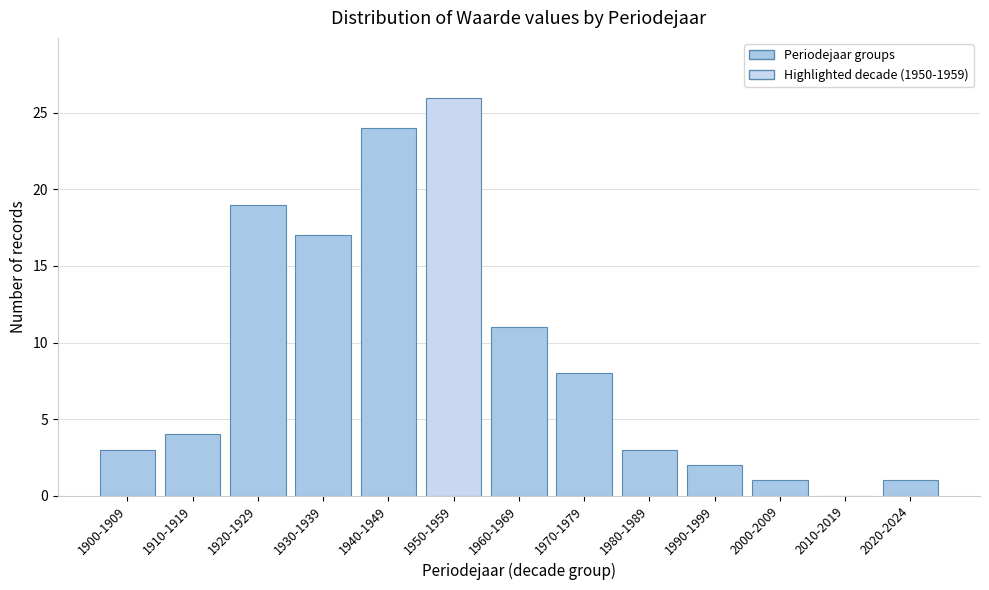

Reading left to right, transcribe all the data shown in this chart.

1900-1909=3	1910-1919=4	1920-1929=19	1930-1939=17	1940-1949=24	1950-1959=26	1960-1969=11	1970-1979=8	1980-1989=3	1990-1999=2	2000-2009=1	2010-2019=0	2020-2024=1